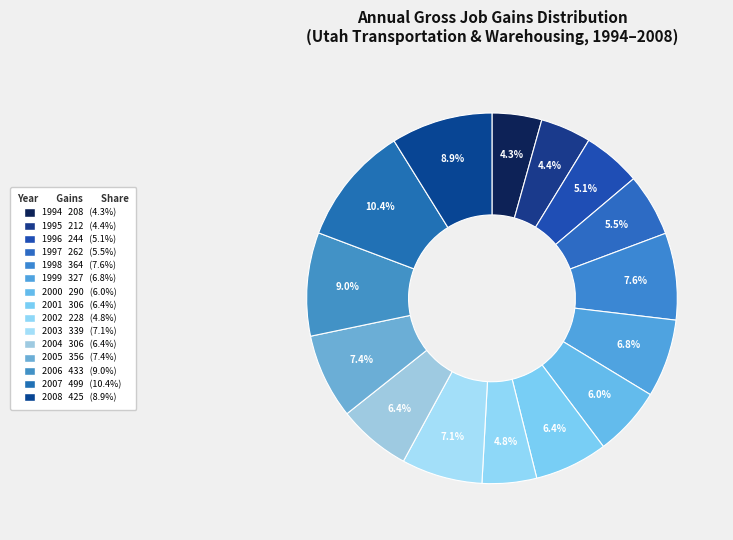

Which slice is the largest?

2007